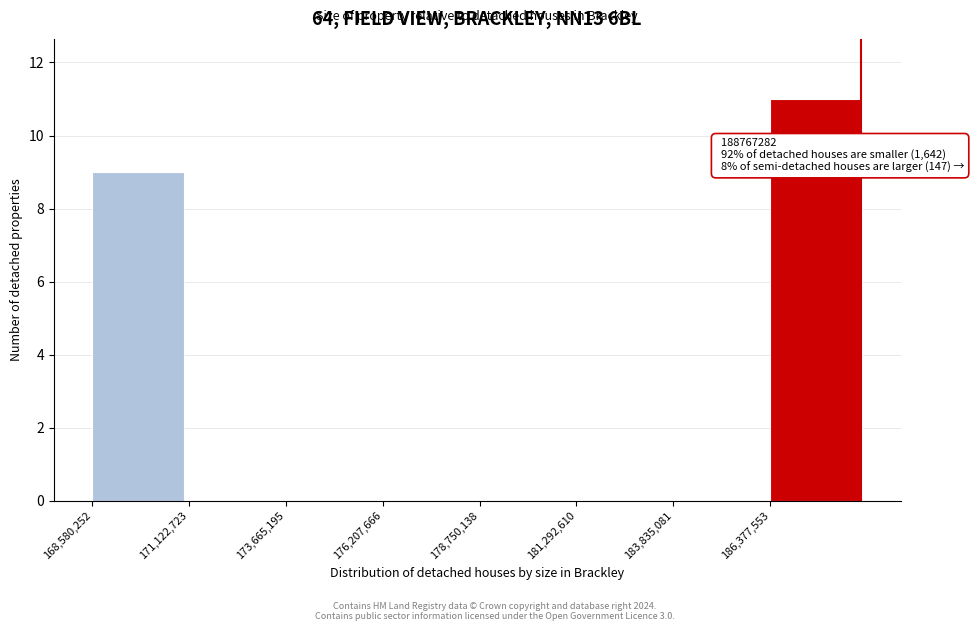

Which range on the x-axis has the tallest bar?

186500000 to 189000000